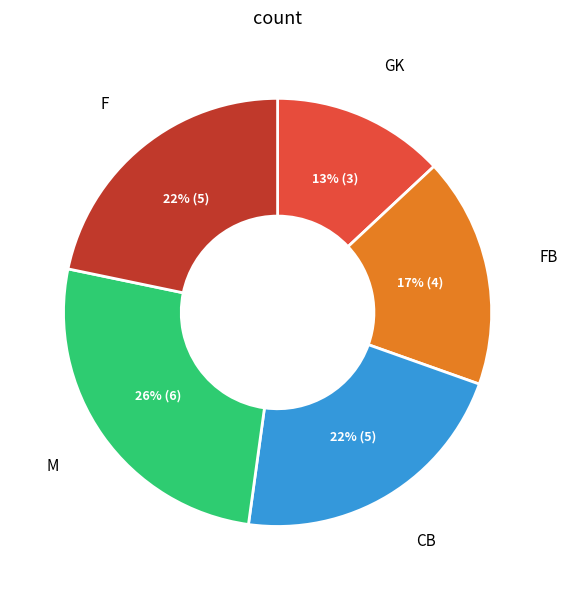

Is there a majority slice in this chart?

No